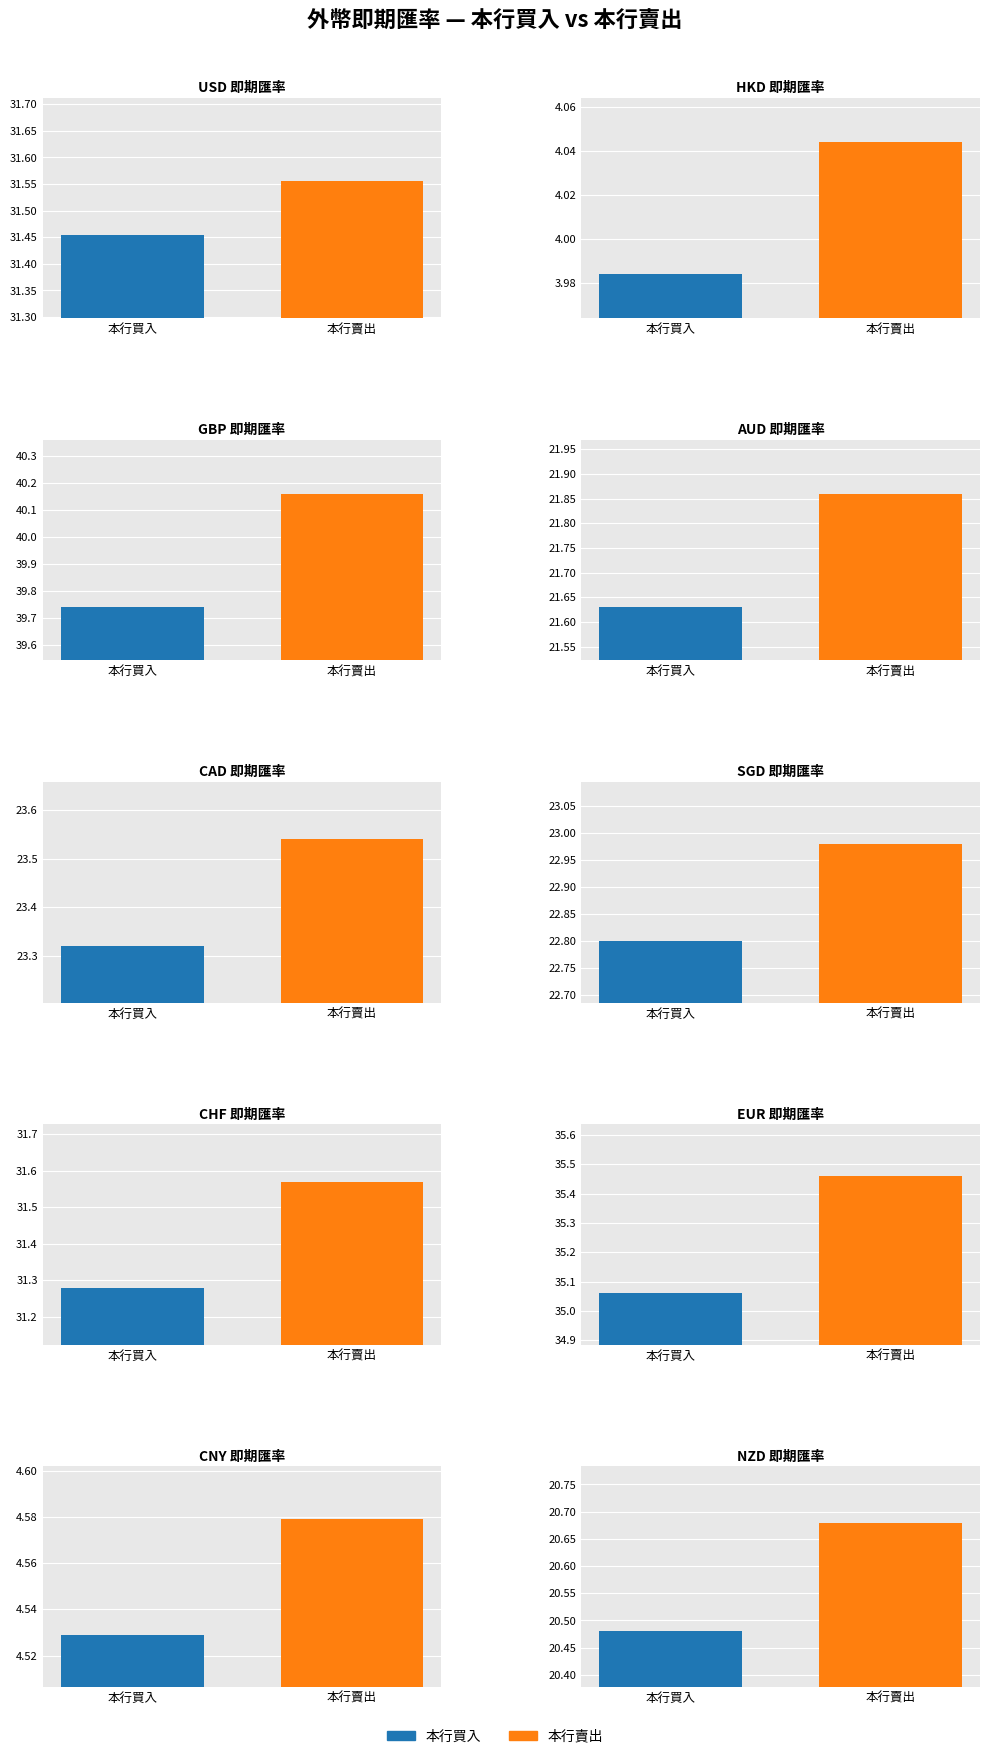

Which label corresponds to the largest value in the chart?

GBP